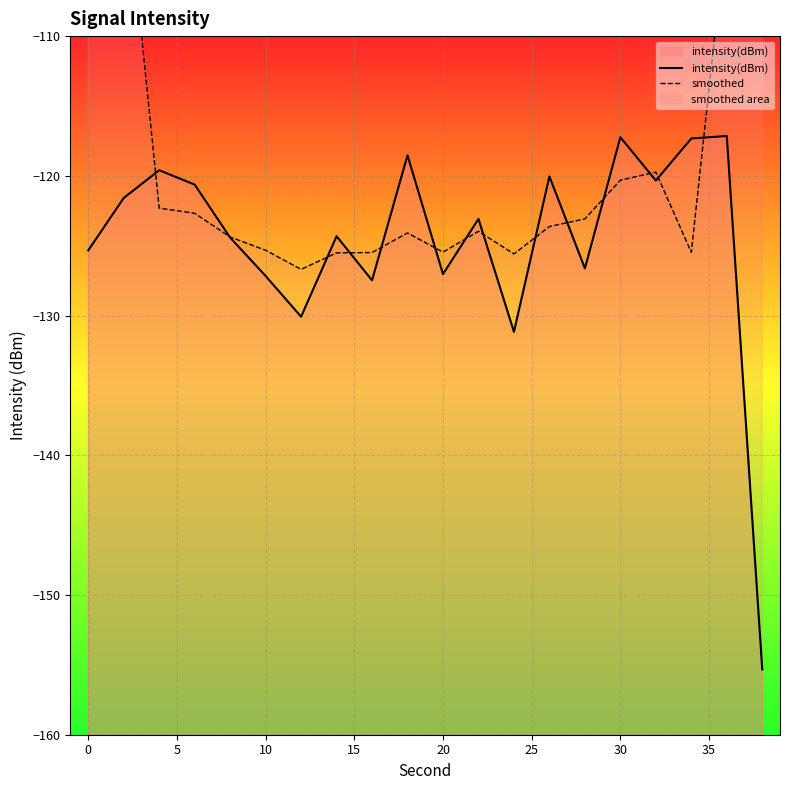

The intensity(dBm) series shows -127.2 at 10. True or false?

True